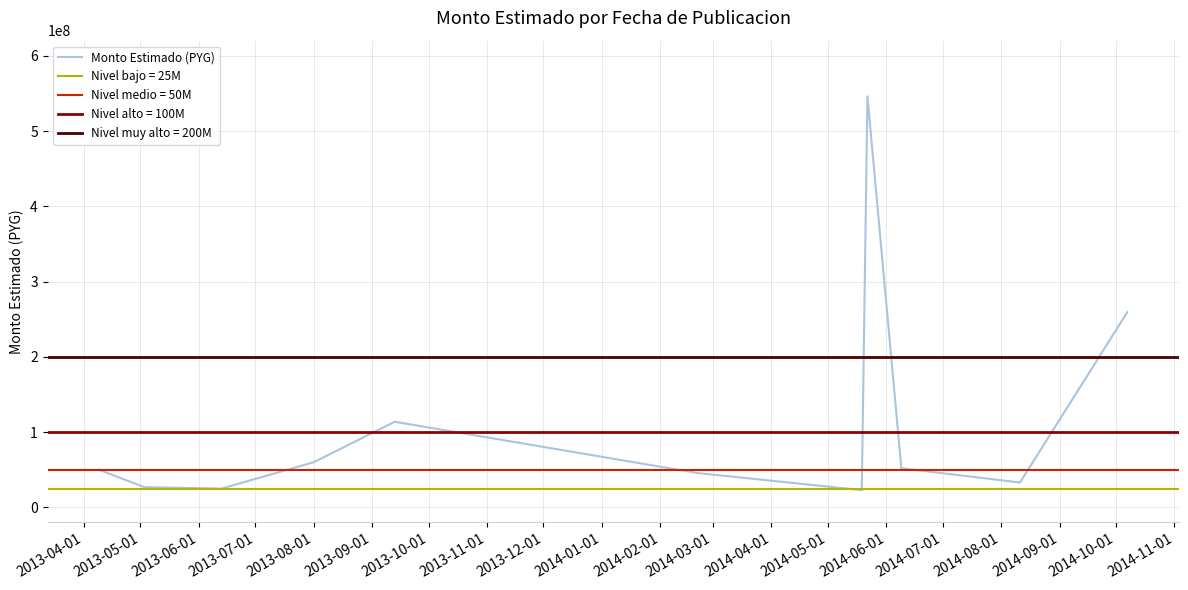

What is the minimum value shown in the chart?

22988900